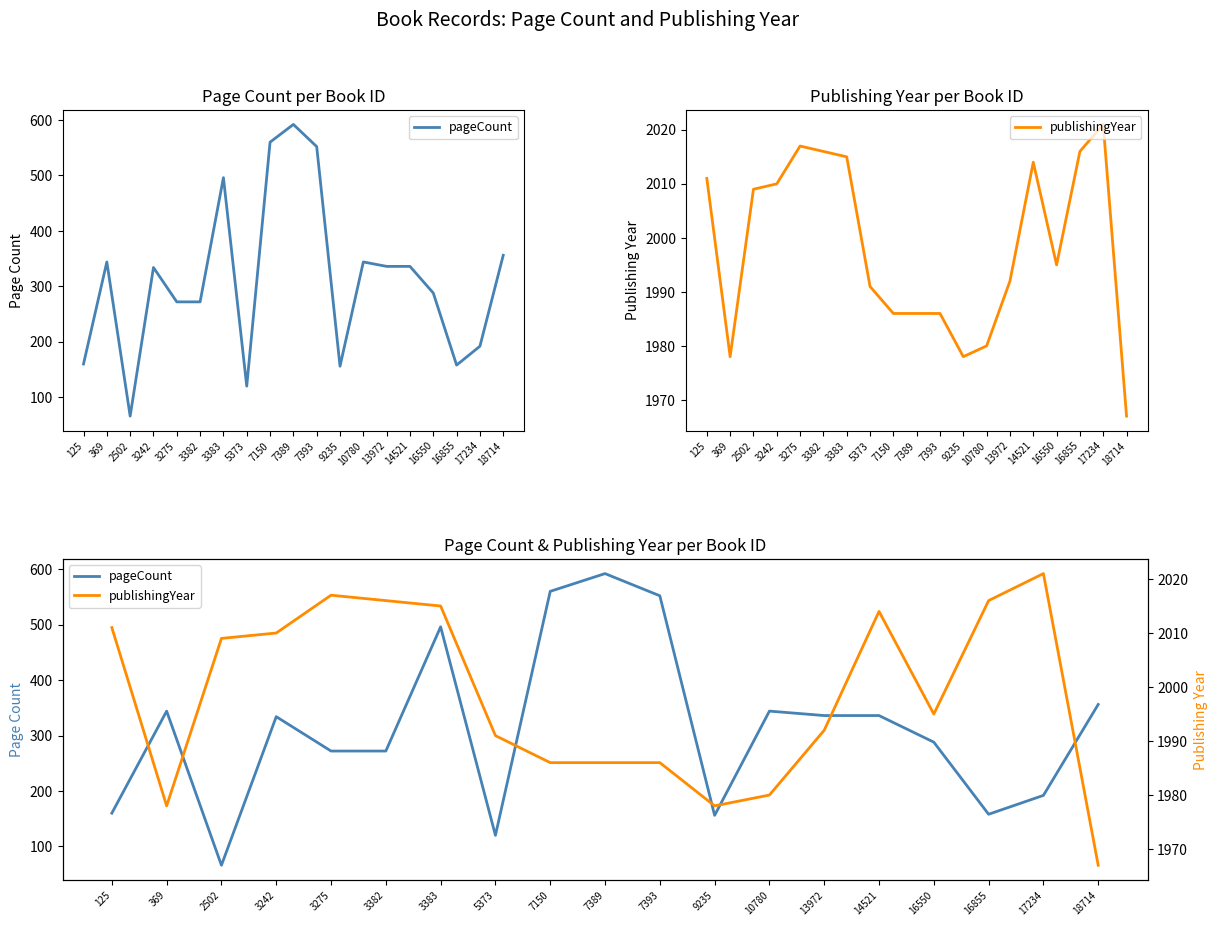

True or false: publishingYear and pageCount intersect in this chart.

False